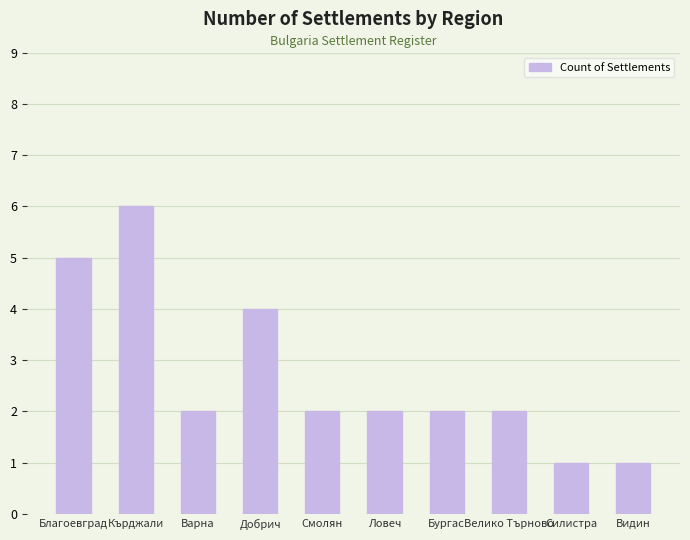

Is it true that the value at Силистра is 0?

False